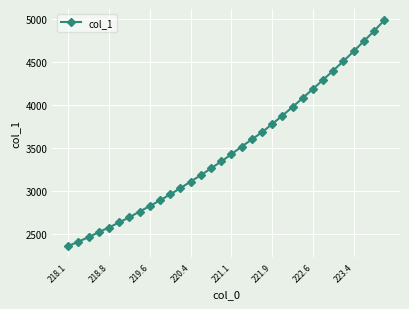

What is the difference between the second highest and minimum values?

2495.6